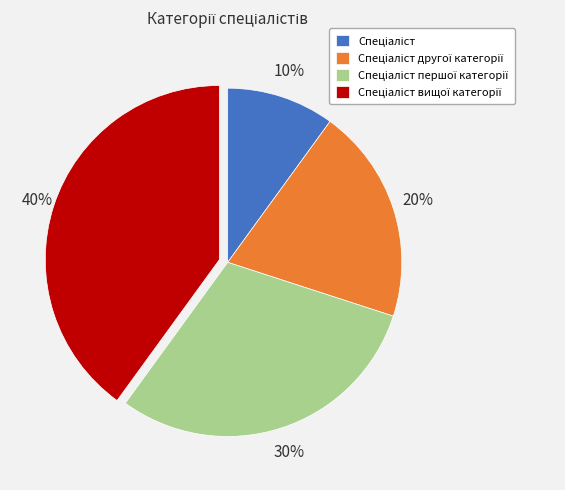

To the nearest percent, what is the average slice percentage?

25%